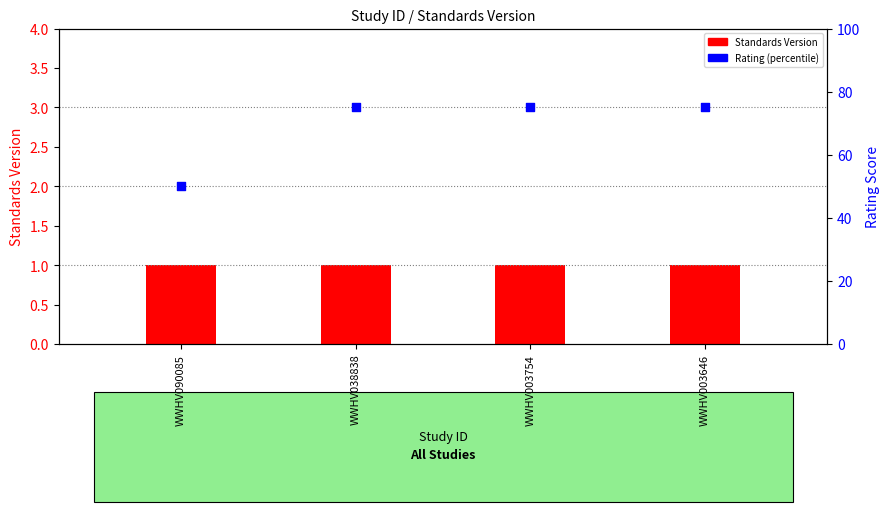

At which category is the sum across all series the highest?

WWHV038838